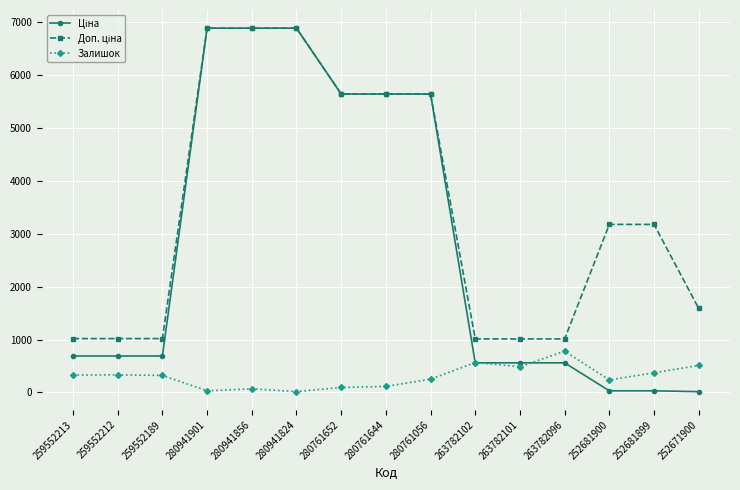

Count the number of data series in this chart.

3